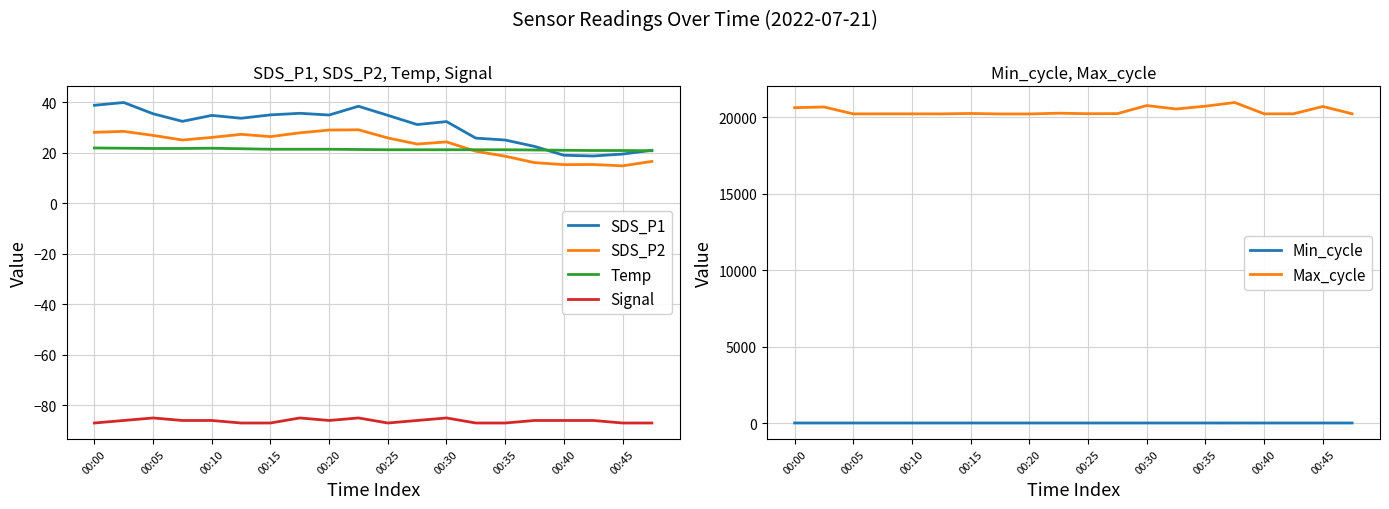

What is the minimum value for Max_cycle?

20199